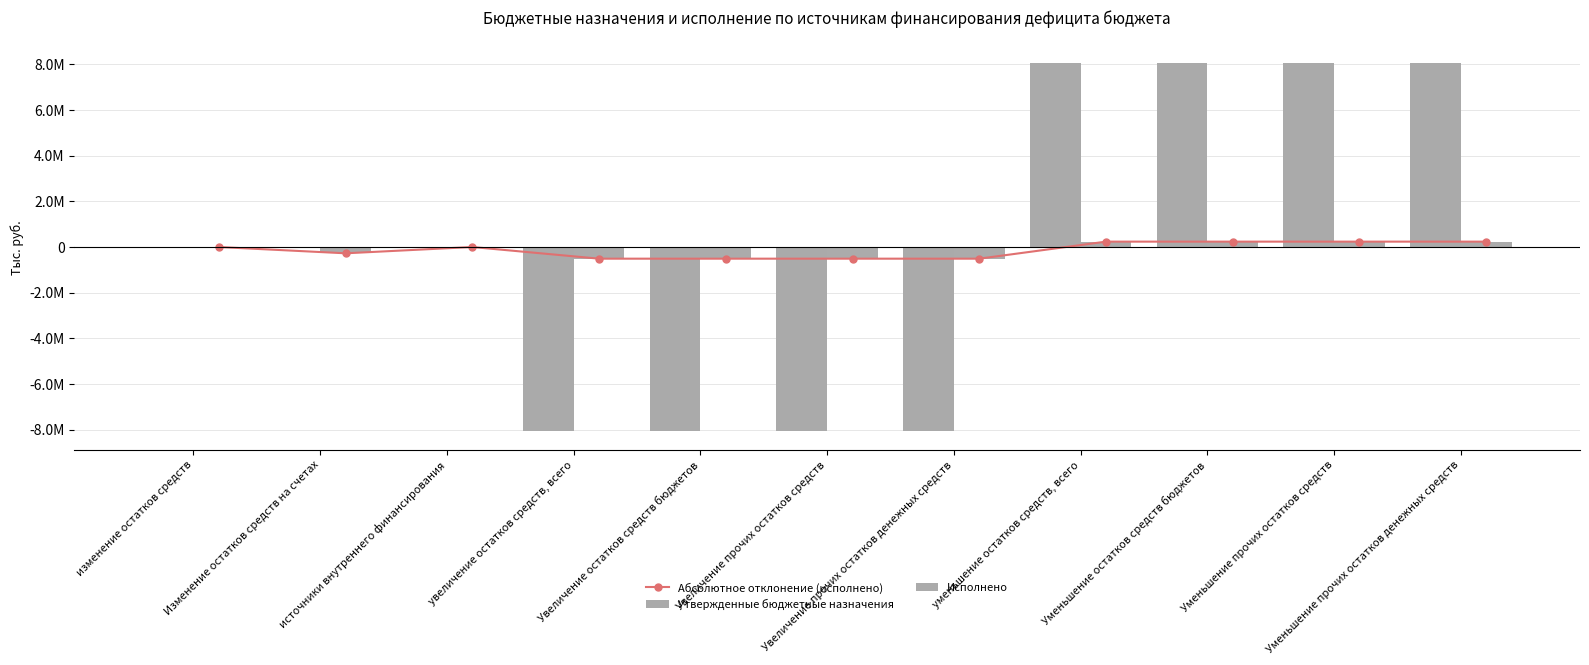

At which label does Абсолютное отклонение (исполнено) reach its minimum?

увеличение остатков средств, всего